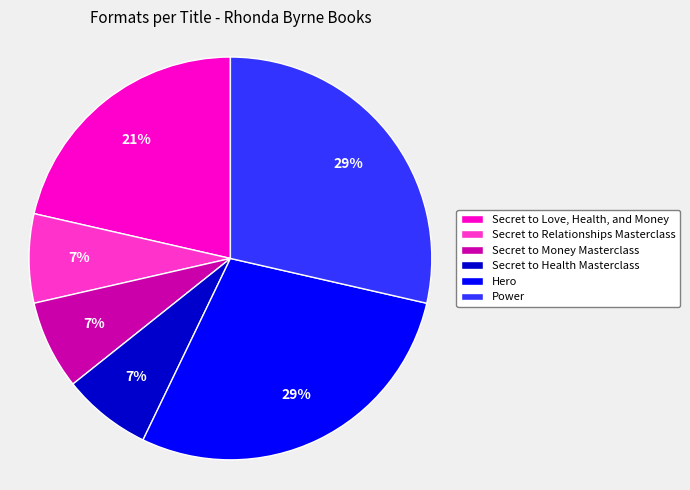

Does Secret to Health Masterclass account for over 50% of the chart?

No